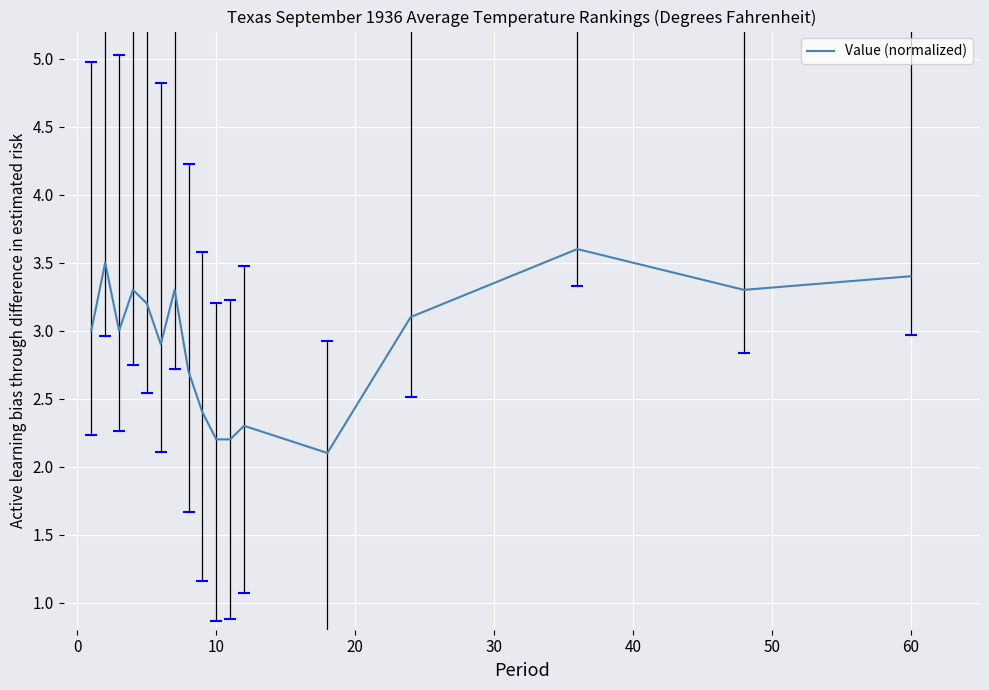

What is the difference between the maximum and minimum values?

1.5